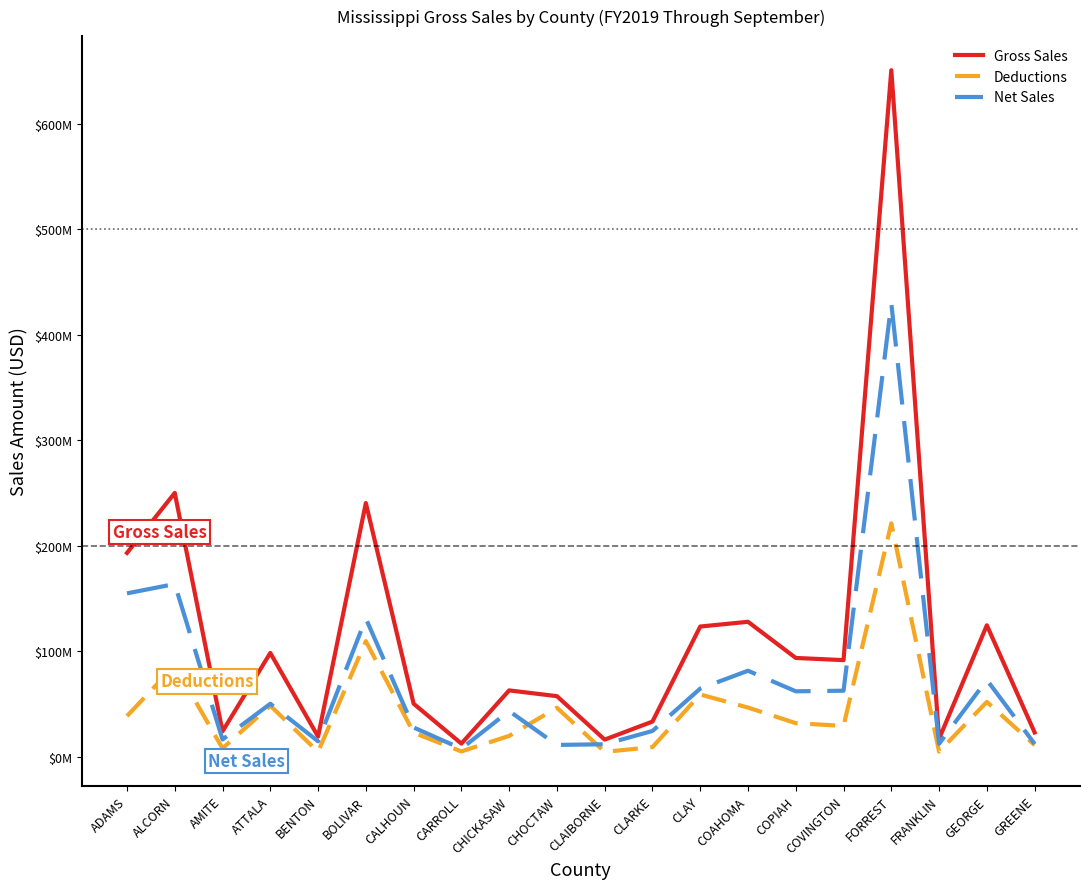

Reading left to right, extract all data points from this chart.

Gross Sales: 192977386	249885565	23863628	98168934	18887383	240263799	50079752	12237760	62668310	57205147	16015327	33112593	123212135	127707696	93426051	91370547	650597430	16762495	124380289	22822330
Deductions: 38331633	86376717	7717479	48168617	4453159	109351402	22565336	4812266	19544328	46245415	4381133	8906343	58828765	46390280	31619555	29006117	221029740	4666893	51757475	10856402
Net Sales: 154645753	163508848	16146149	50000317	14434224	130912396	27514416	7425494	43123982	10959732	11634194	24206251	64383370	81317415	61806496	62364430	429567690	12095601	72622814	11965928